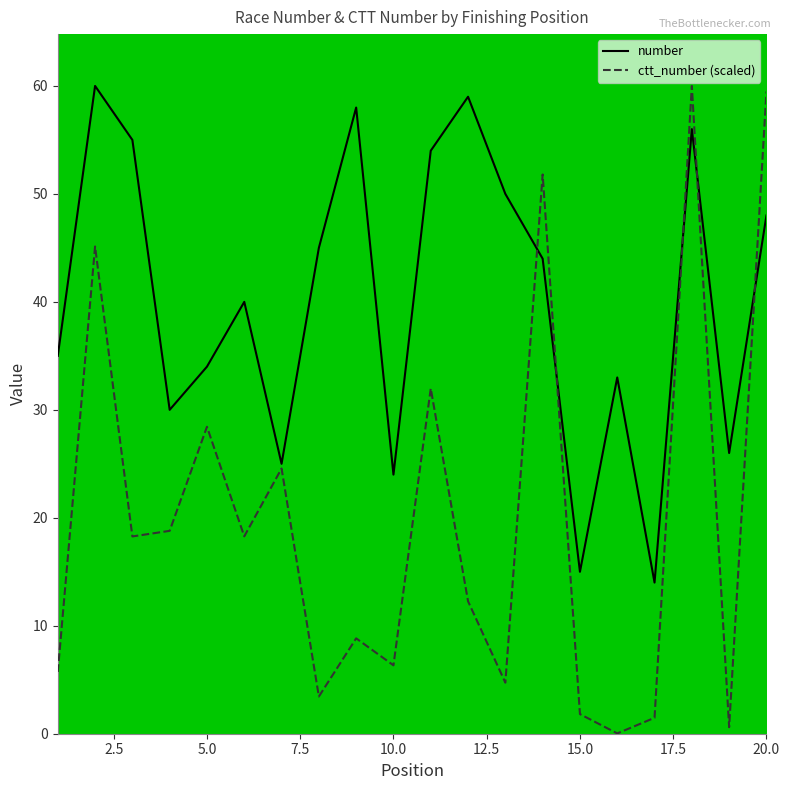

Which series has the largest range (max minus min)?

ctt_number (scaled)